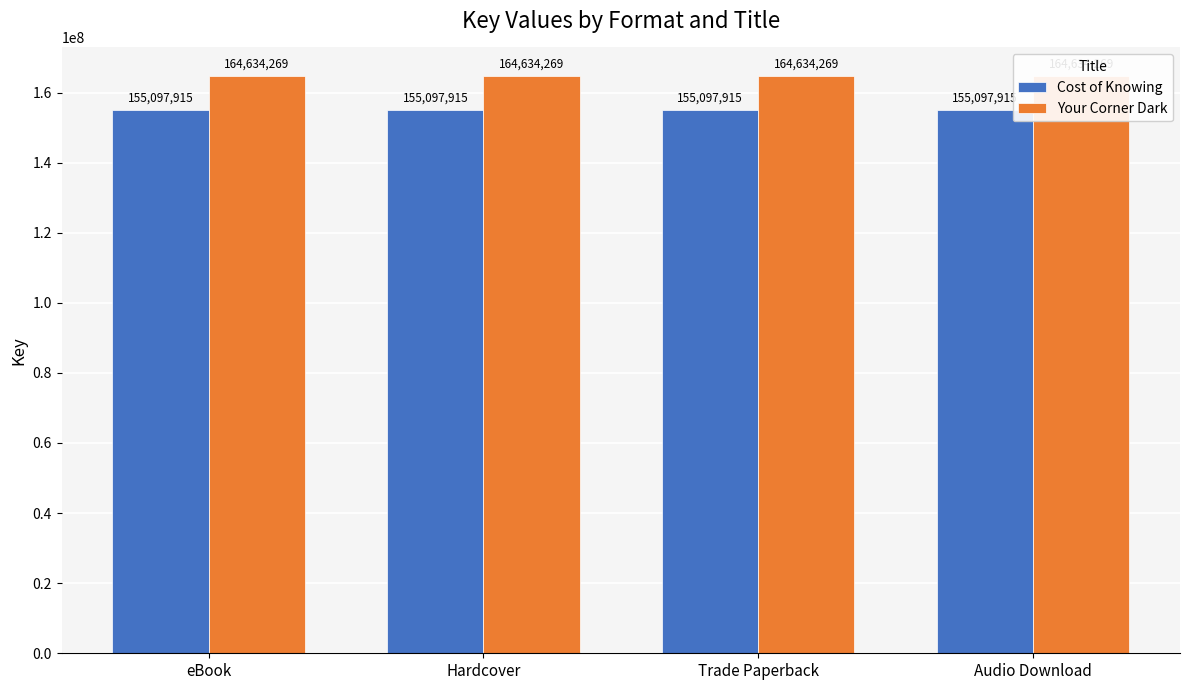

Reading left to right, extract all data points from this chart.

Cost of Knowing: eBook=155097915	Hardcover=155097915	Trade Paperback=155097915	Audio Download=155097915
Your Corner Dark: eBook=164634269	Hardcover=164634269	Trade Paperback=164634269	Audio Download=164634269